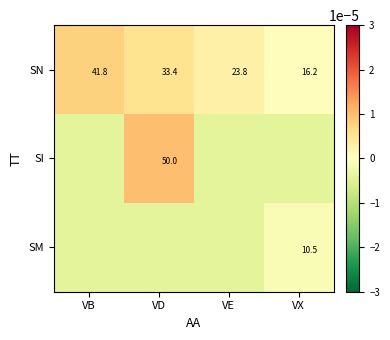

Which category has the highest value in the SN series?

VB